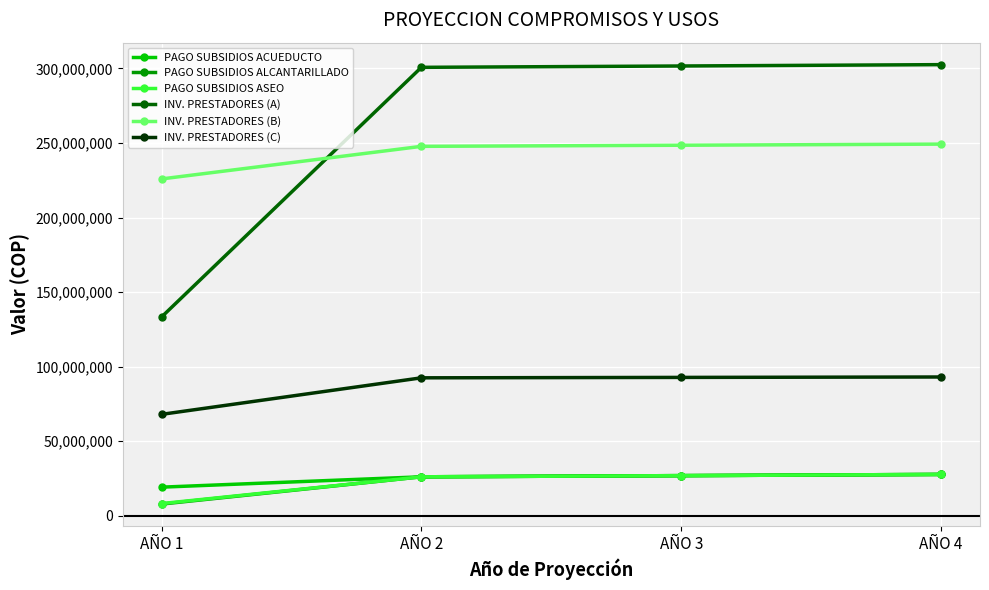

How many categories are shown in the chart?

4